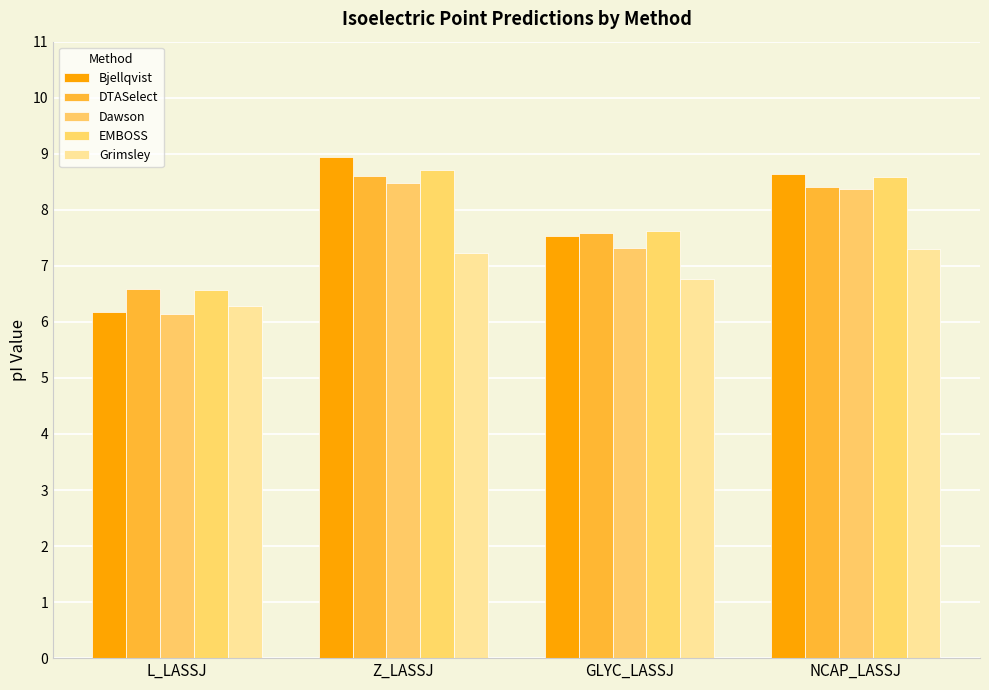

Reading left to right, what are all the values shown in this chart?

Bjellqvist: 6.2	8.9	7.5	8.6
DTASelect: 6.6	8.6	7.6	8.4
Dawson: 6.1	8.5	7.3	8.4
EMBOSS: 6.6	8.7	7.6	8.6
Grimsley: 6.3	7.2	6.8	7.3